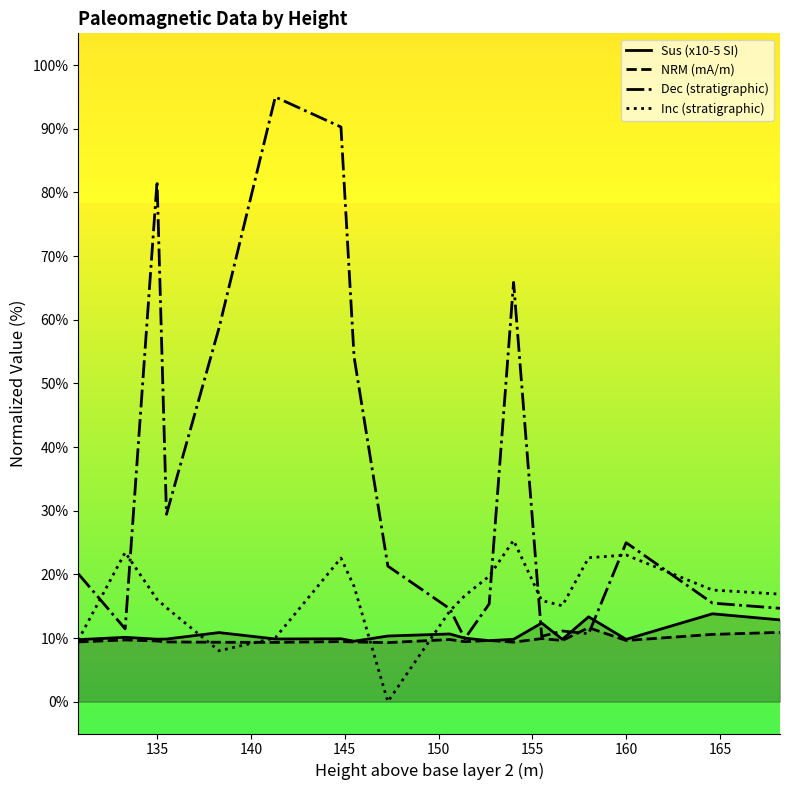

What is the lowest value of the Sus (x10-5 SI) series?

9.5